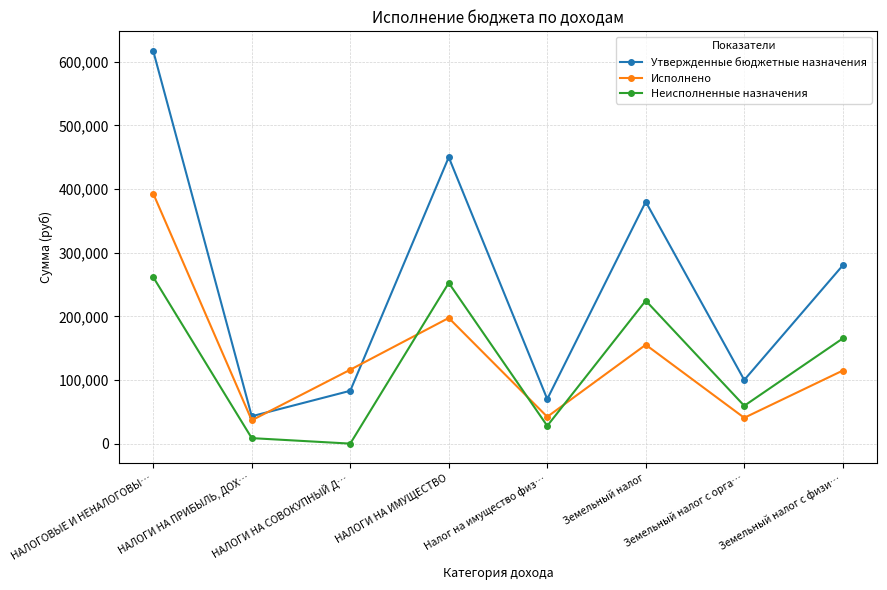

What is the label of the 7th point from the right?

НАЛОГИ НА ПРИБЫЛЬ, ДОХ…